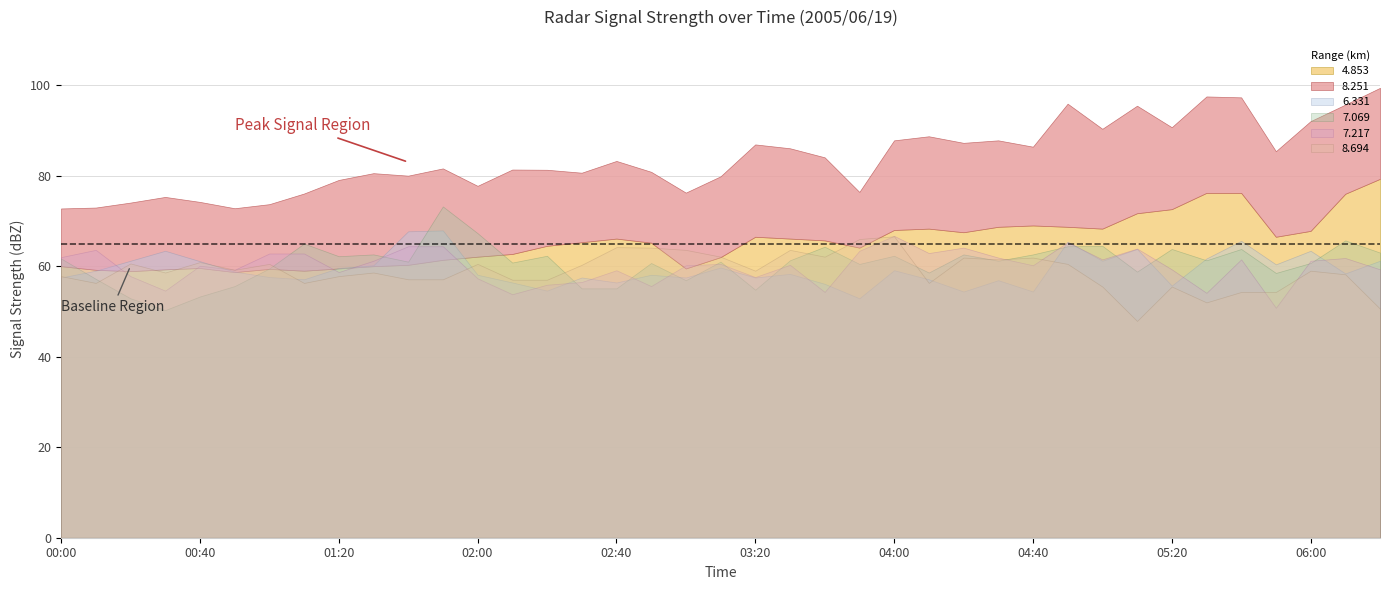

What are all the series names shown in the legend?

8.251, 4.853, 6.331, 7.069, 7.217, 8.694